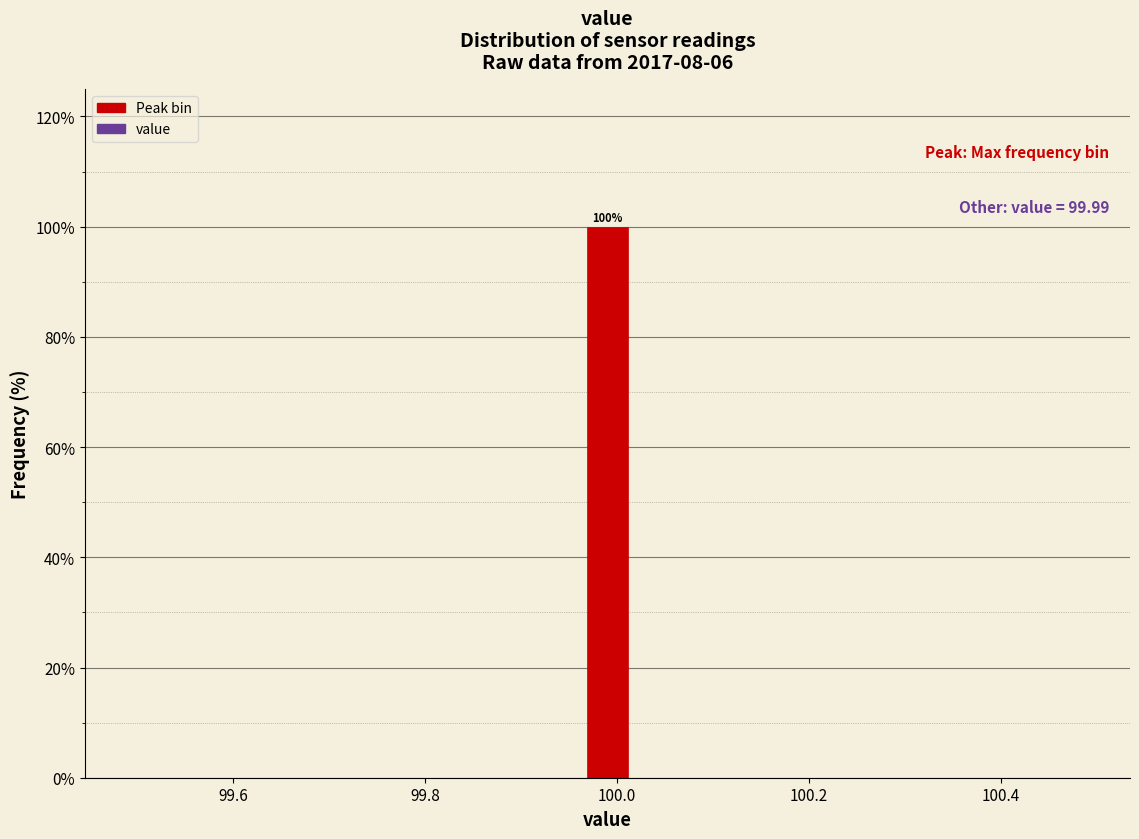

Read against the x-axis, roughly where is the centre of the tallest bar?

100.00